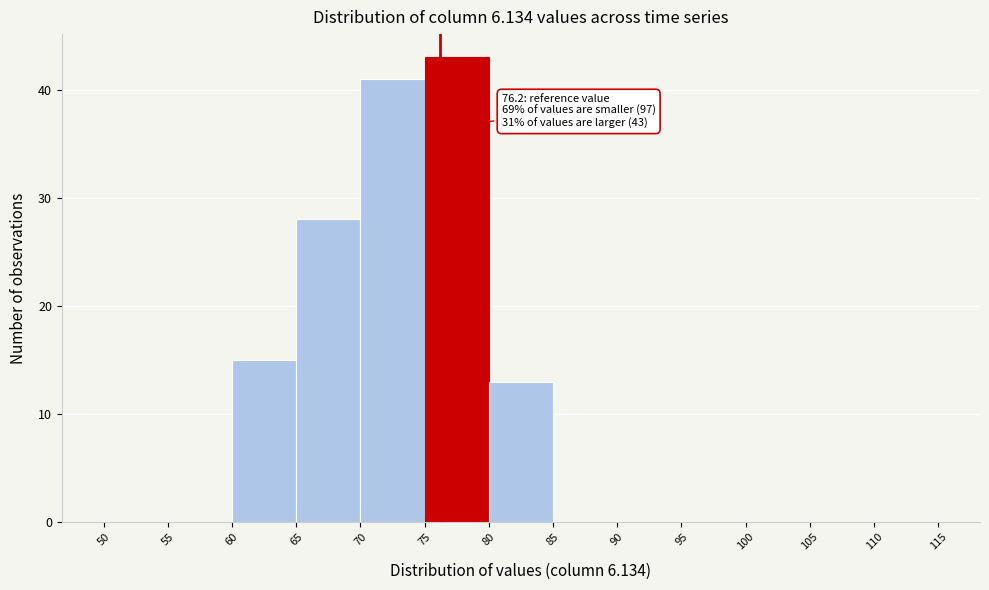

Over which range of the x-axis is the bar tallest?

75 to 80